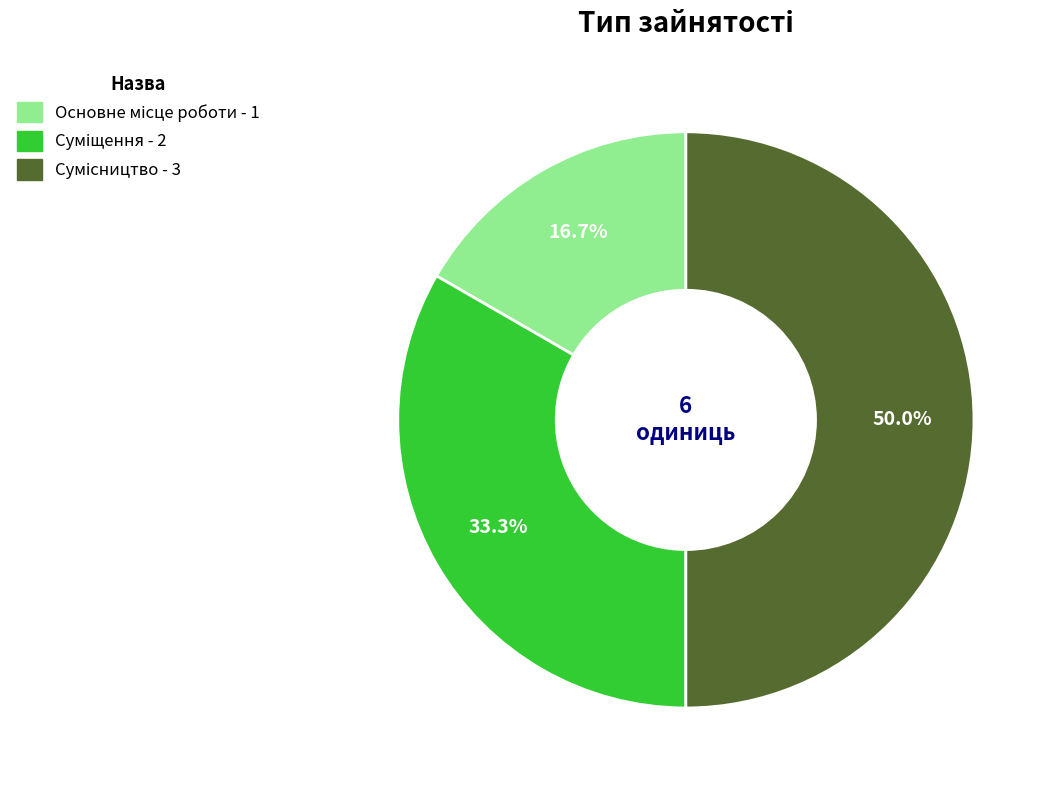

What is the largest slice in the pie chart?

Сумісництво